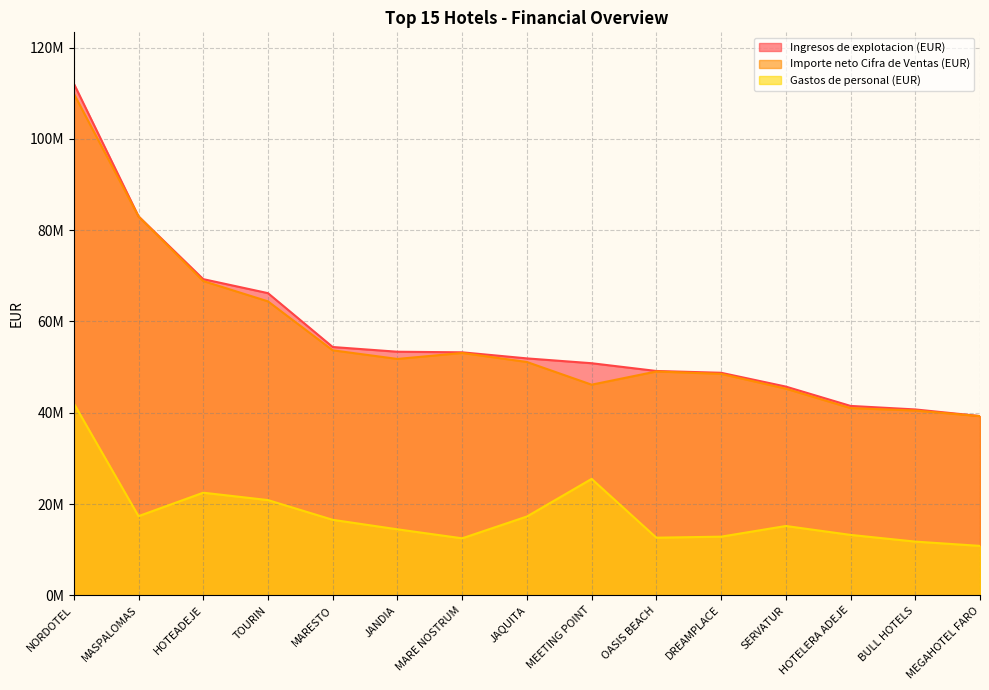

True or false: Gastos de personal (EUR) and Importe neto Cifra de Ventas (EUR) cross at least once.

False